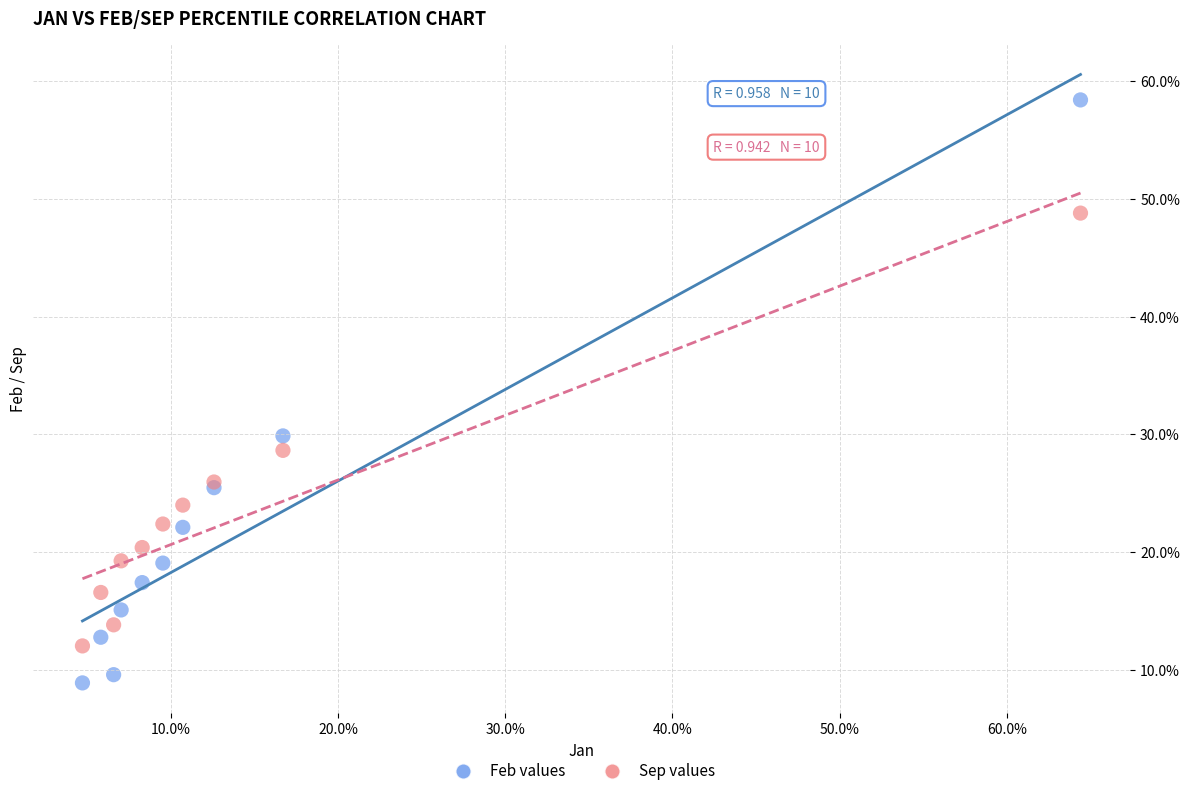

Which series has the widest spread of Y values?

Feb values